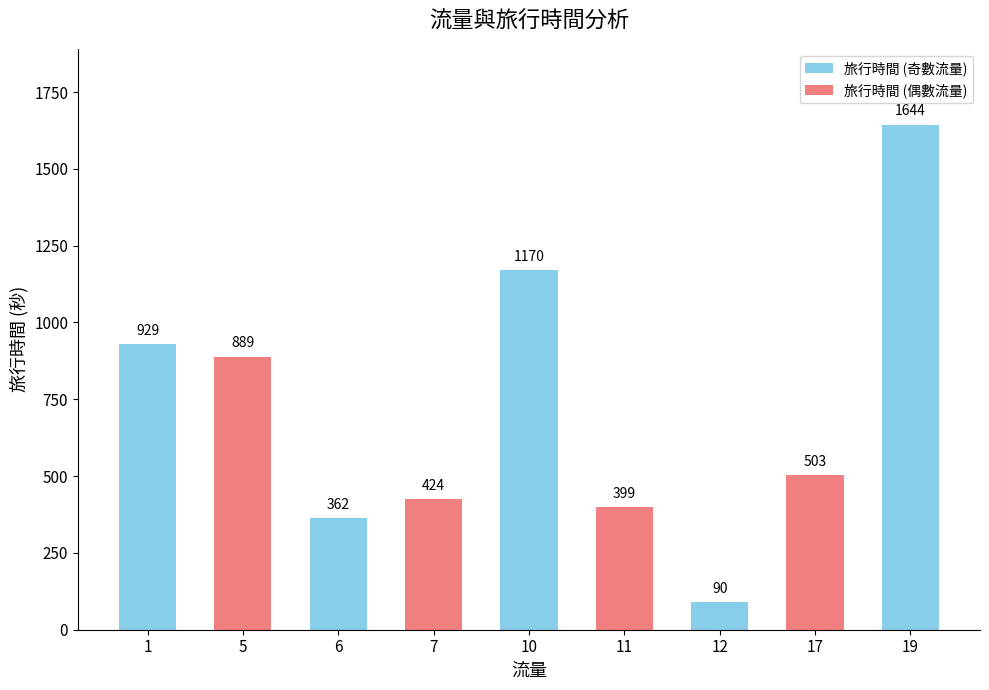

What is the change in value from 5 to 11?

-490